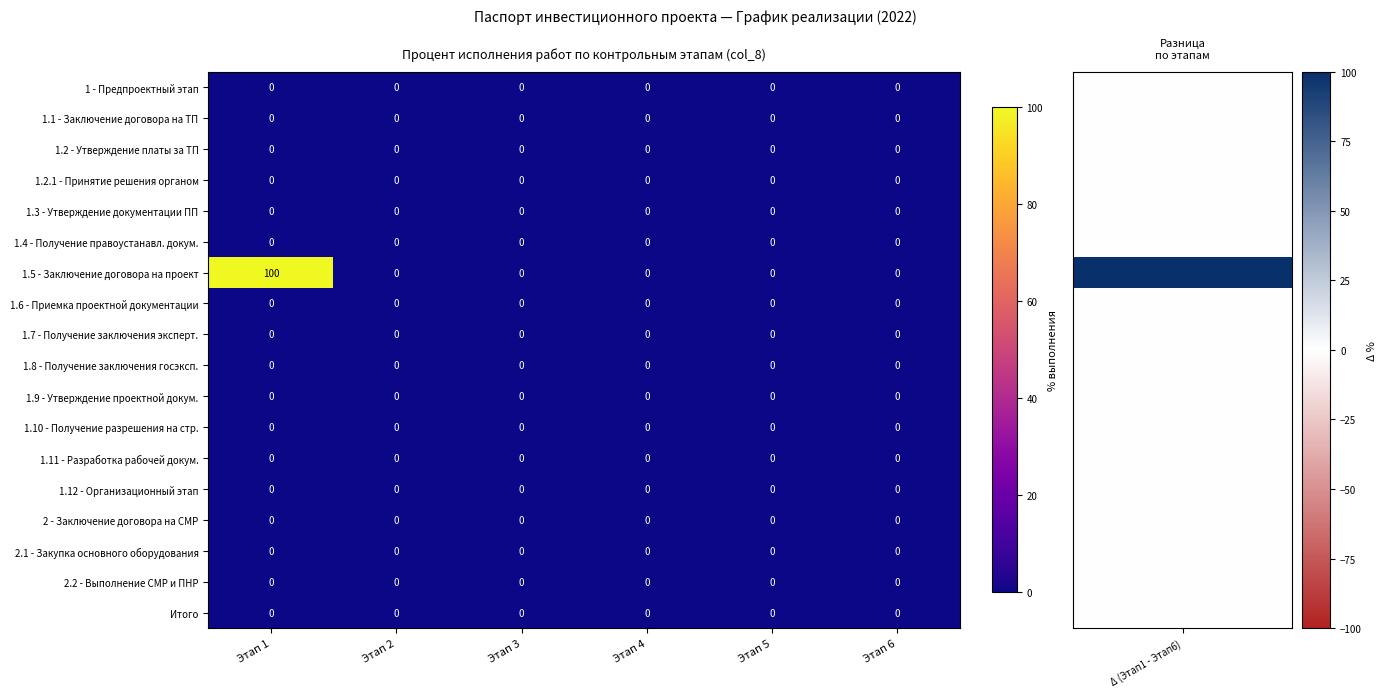

Which category has the highest value across all series?

Этап 1